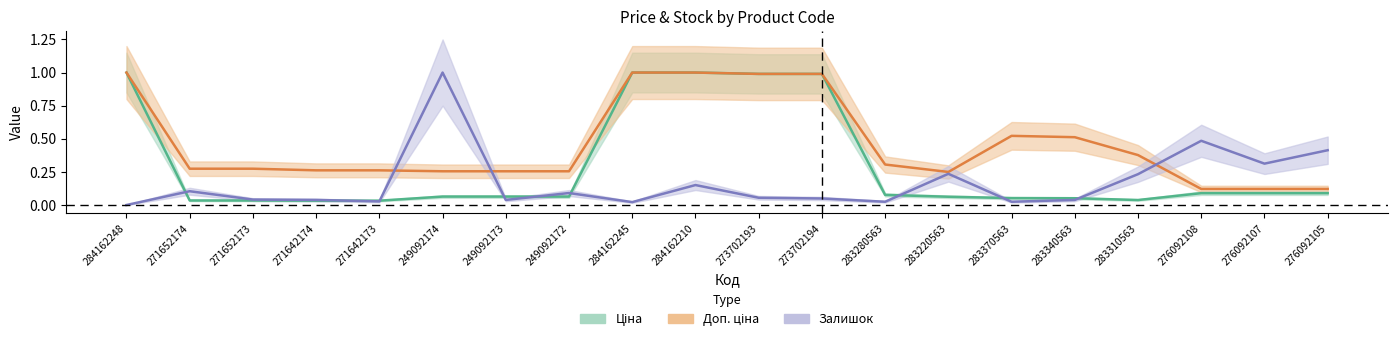

Which category has the lowest value in the Залишок series?

284162248